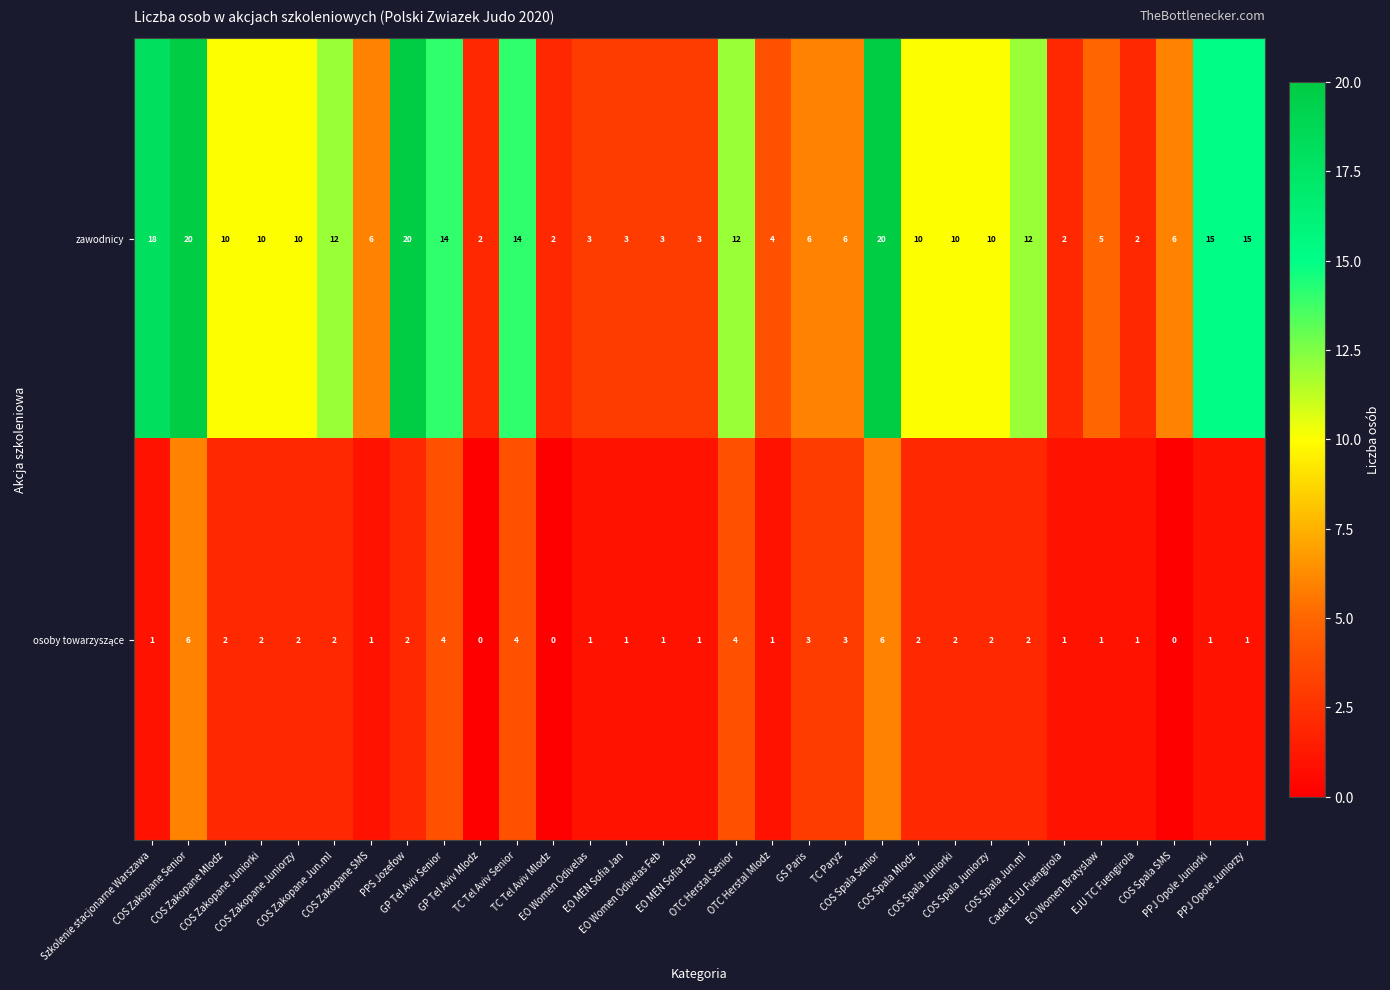

Which series has the widest spread of values?

zawodnicy